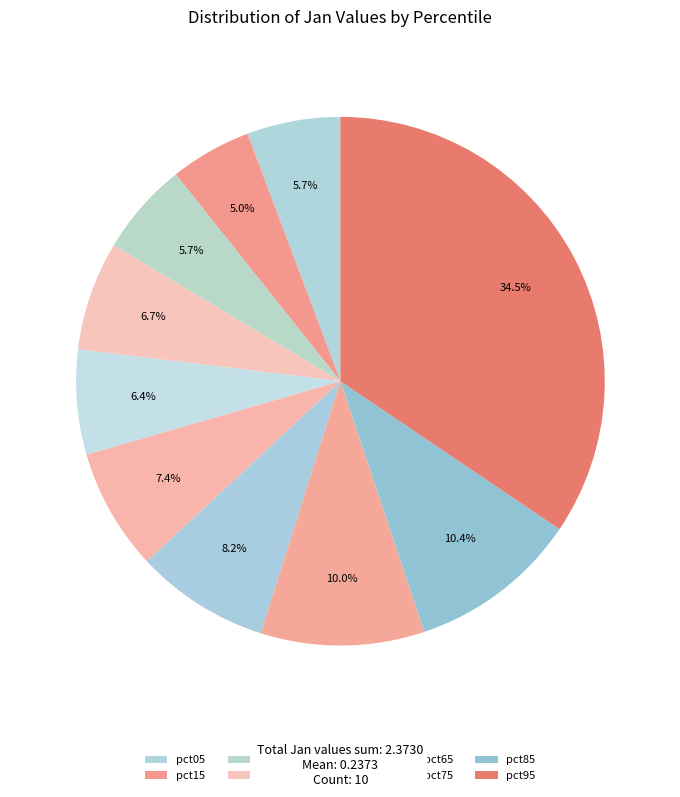

What percentage is NOT represented by pct55?

92.6%